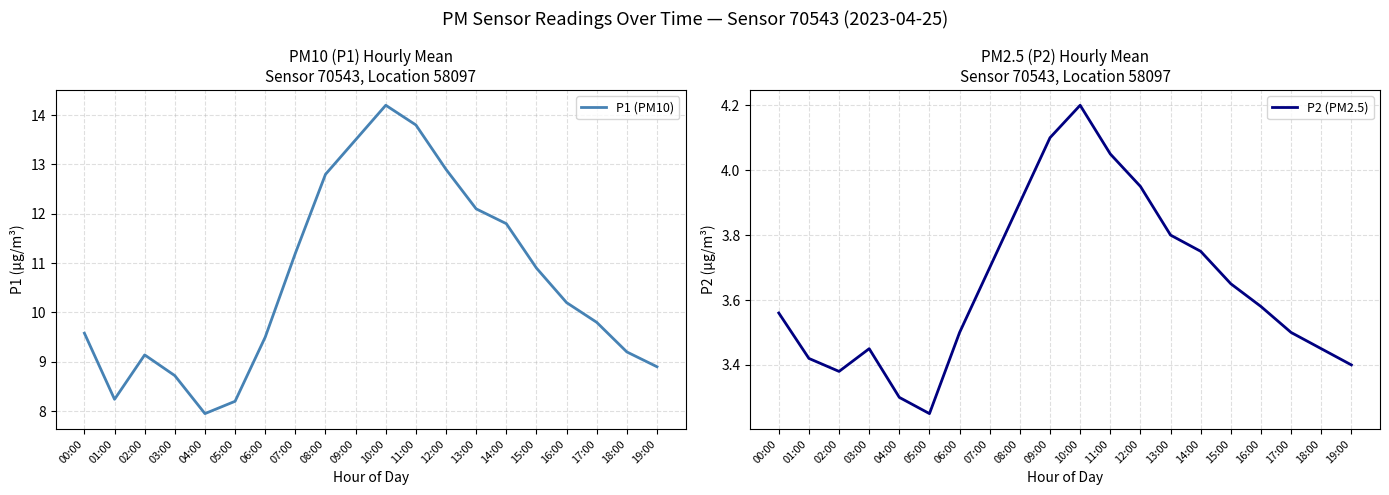

List the labels in order of P1 (PM10) value, smallest first.

04:00, 05:00, 01:00, 03:00, 19:00, 02:00, 18:00, 06:00, 00:00, 17:00, 16:00, 15:00, 07:00, 14:00, 13:00, 08:00, 12:00, 09:00, 11:00, 10:00